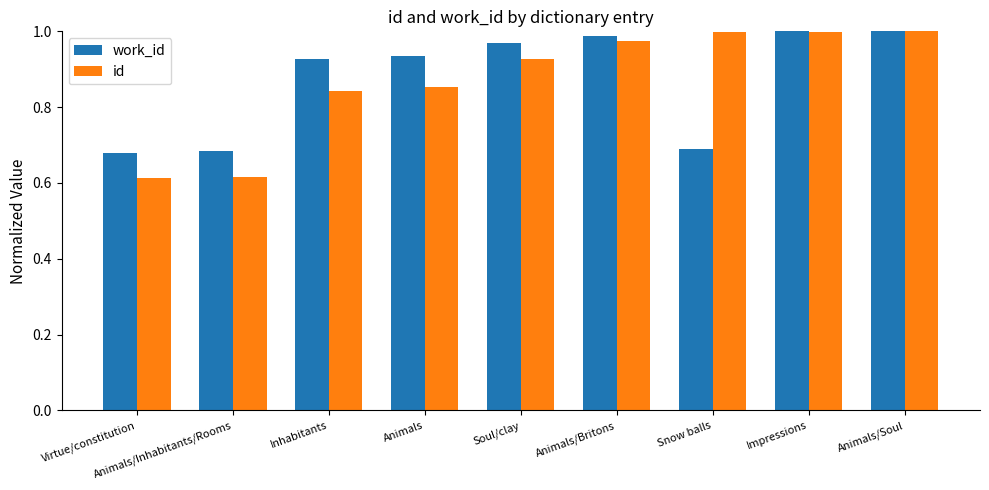

Does the chart contain stacked bars?

No